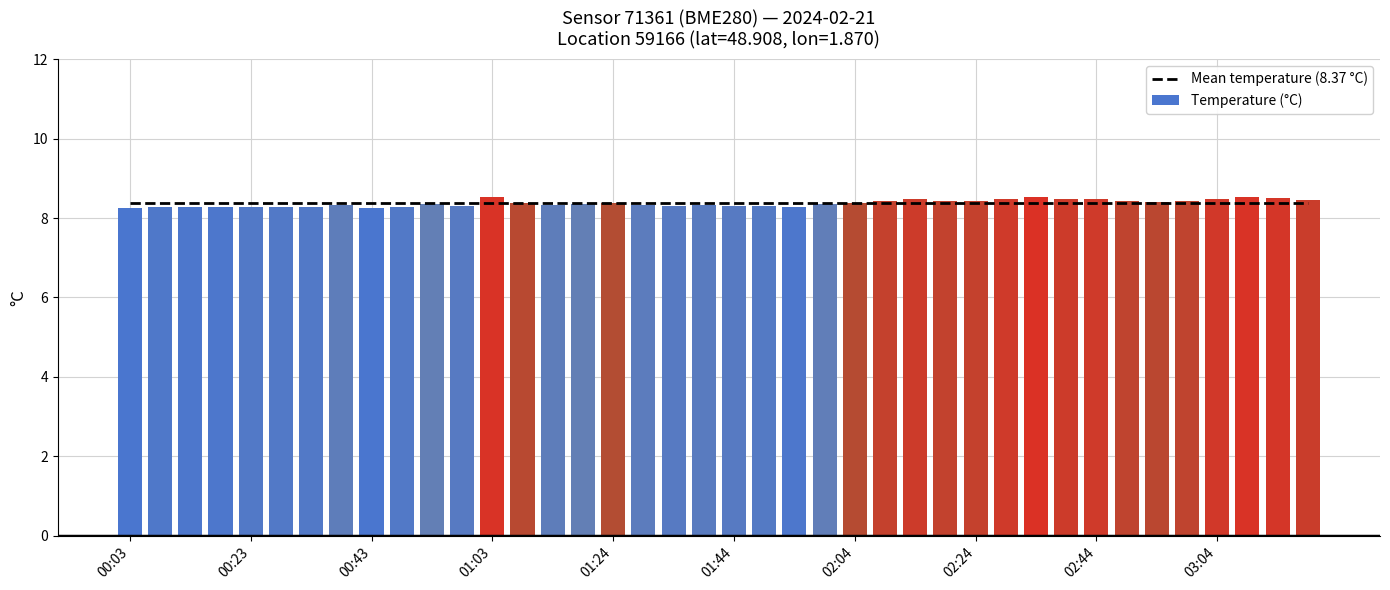

Are the bars grouped side by side (vs. stacked)?

Yes